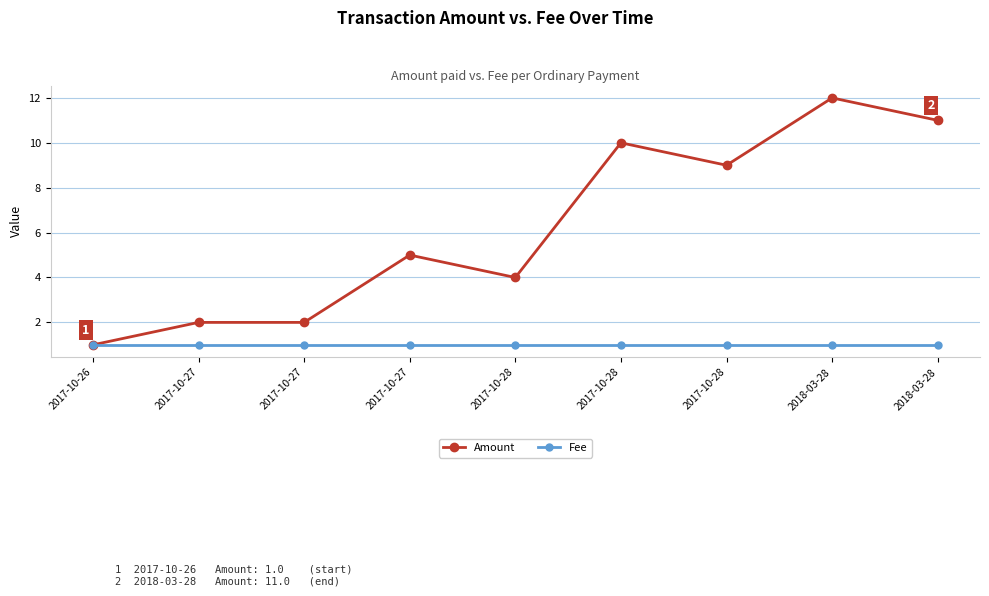

True or false: Amount and Fee cross at least once.

False